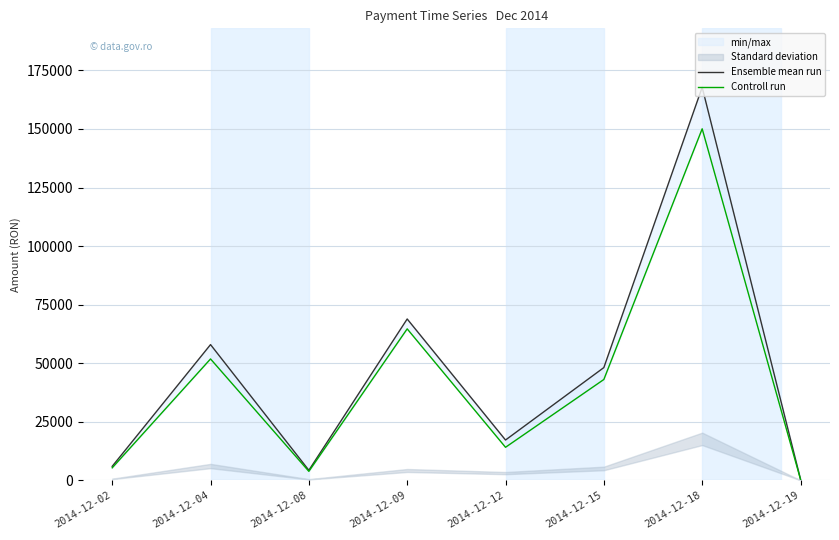

Count the number of categories in the chart.

8